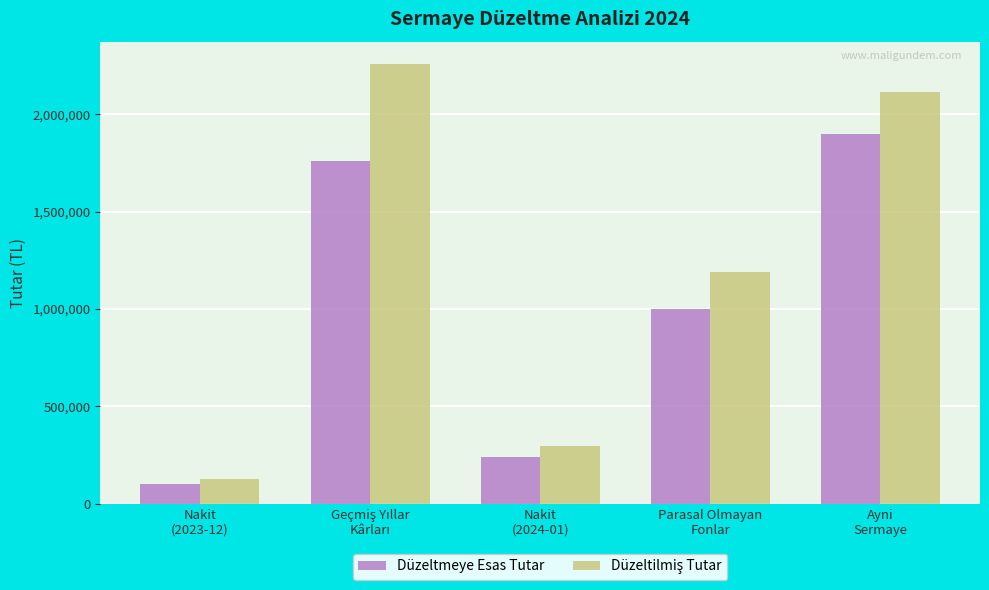

What is the difference between the maximum and second lowest values in the Düzeltmeye Esas Tutar series?

1658520.0